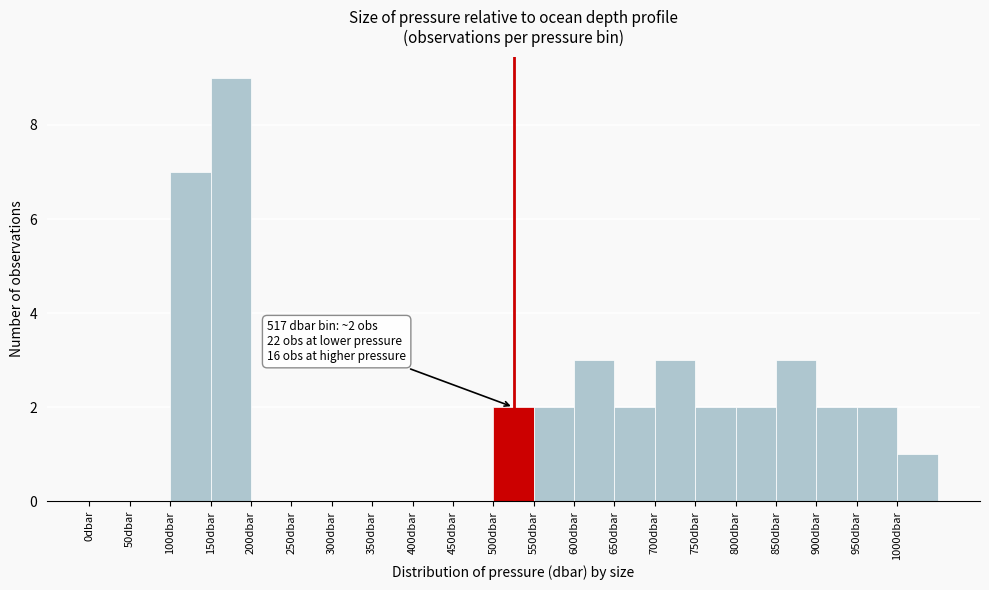

Over which range of the x-axis is the bar tallest?

150 to 200